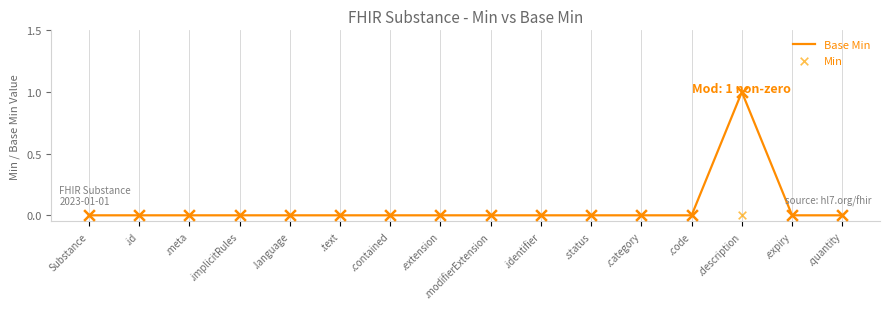

Which series has the widest spread of Y values?

Base Min